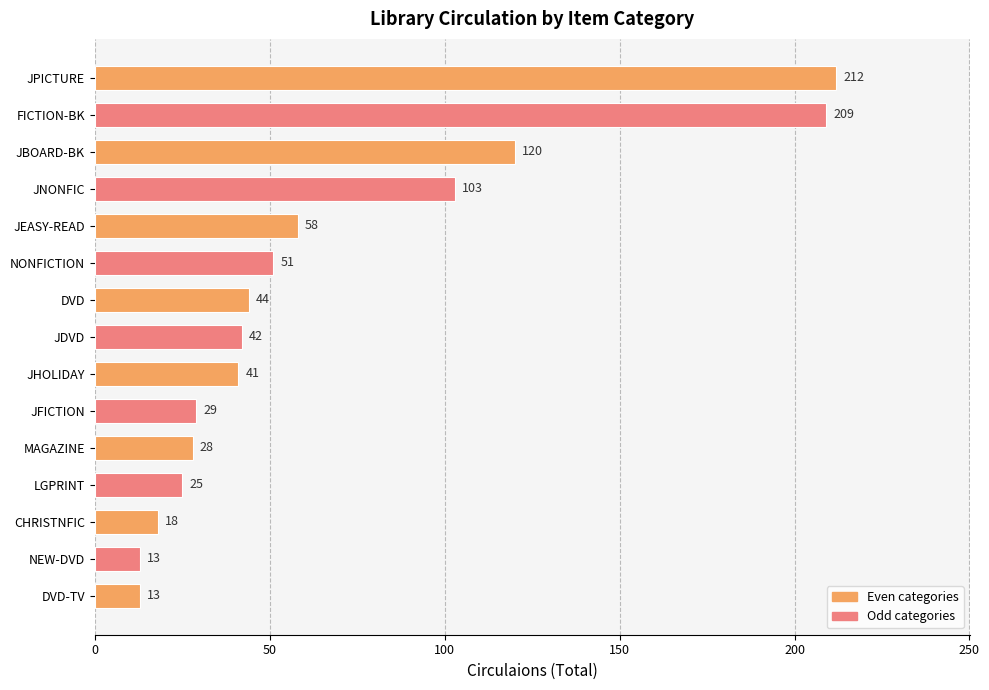

True or false: the data shows 26 at NONFICTION.

False